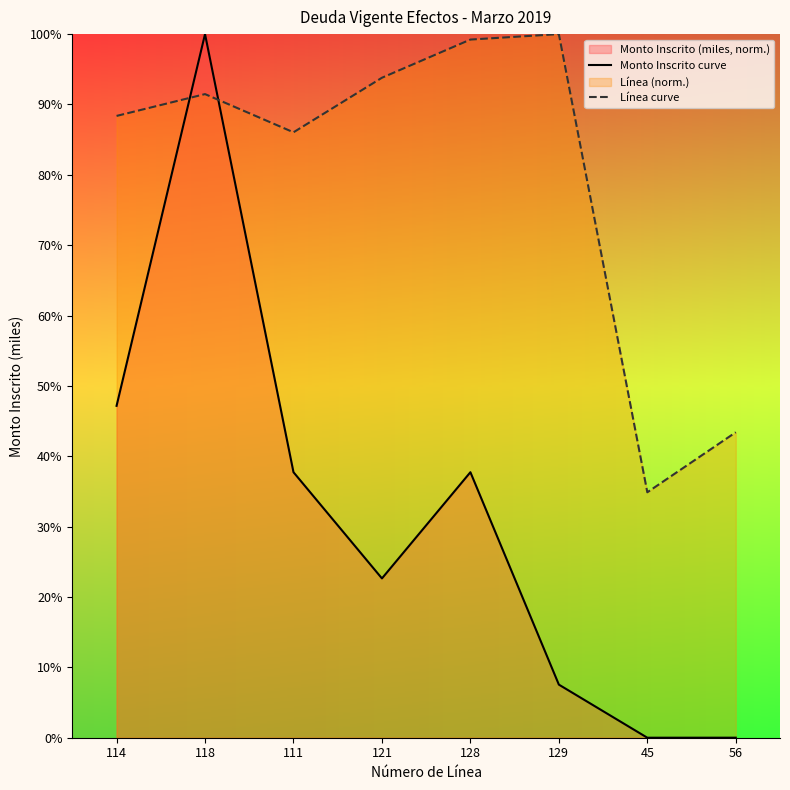

Which series has the largest range (max minus min)?

Monto Inscrito curve